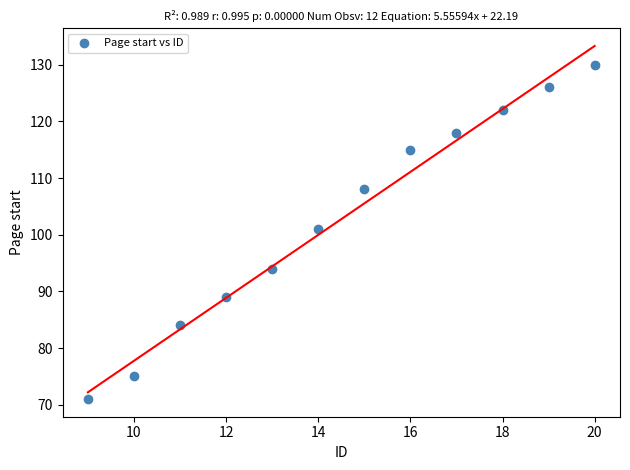

What Y value in the scatter plot is closest to 100?

101